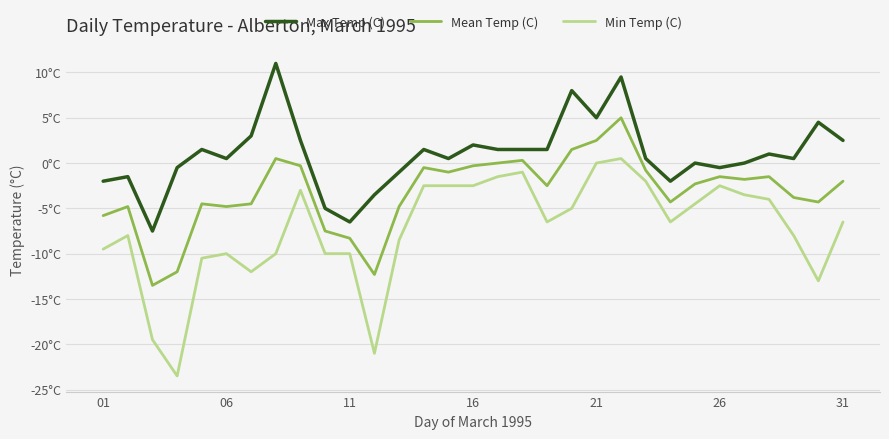

True or false: Min Temp (C) has more than 0 interior local peaks.

True